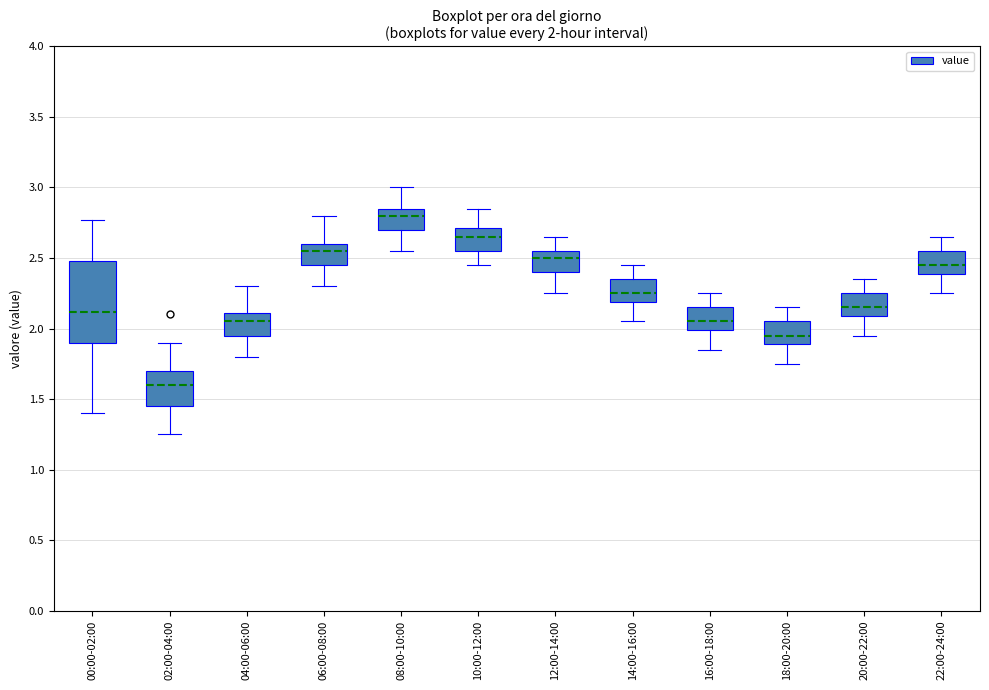

Which box is the tallest, from its lower edge to its upper edge?

00:00-02:00